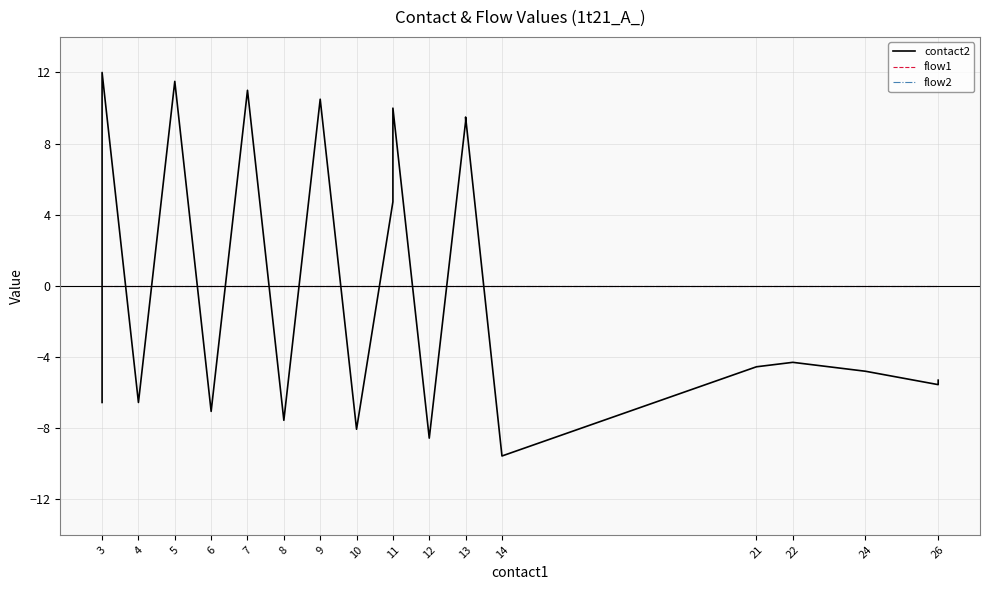

How many series are shown in this chart?

3